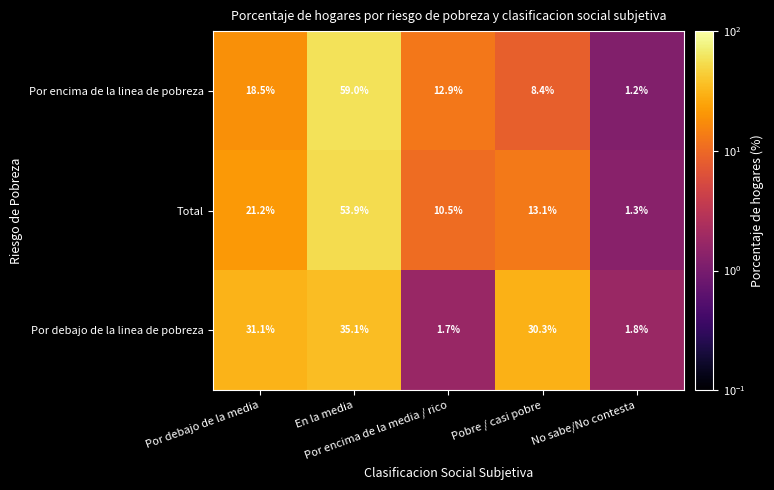

Which series has the largest range (max minus min)?

Por encima de la linea de pobreza